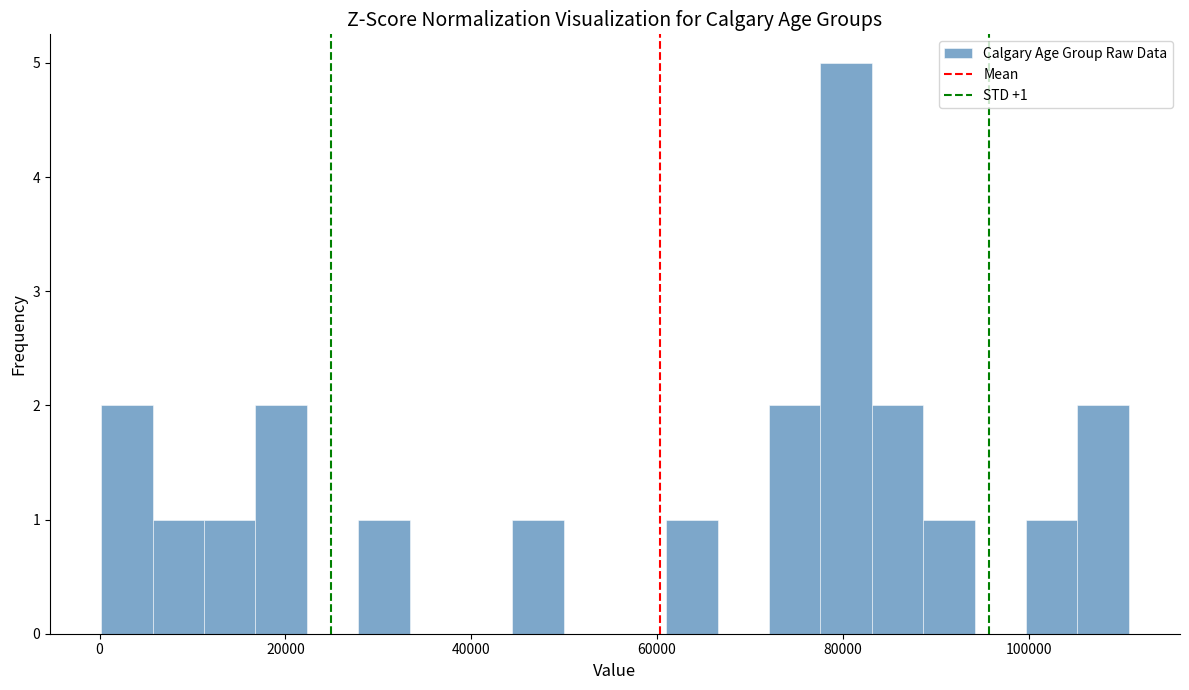

Read against the x-axis, roughly where is the centre of the tallest bar?

80000